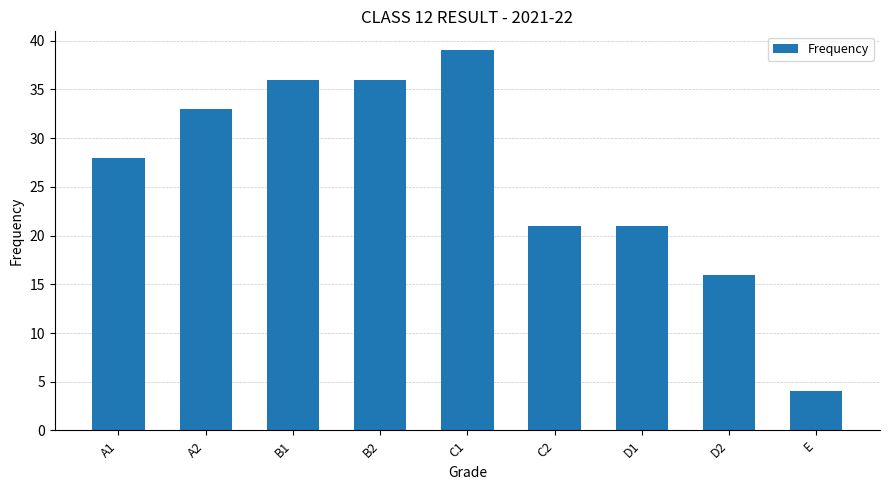

Reading left to right, transcribe all the data shown in this chart.

A1=28	A2=33	B1=36	B2=36	C1=39	C2=21	D1=21	D2=16	E=4